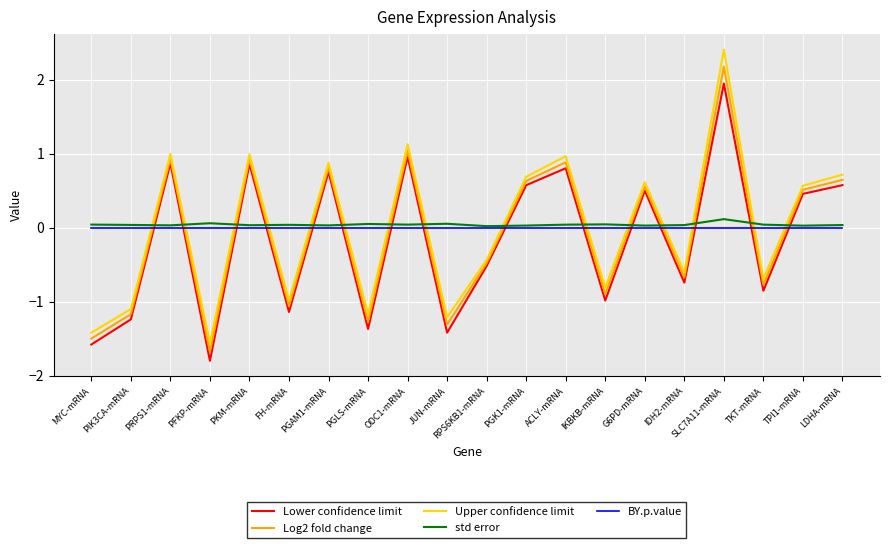

At which category is the sum across all series the highest?

SLC7A11-mRNA